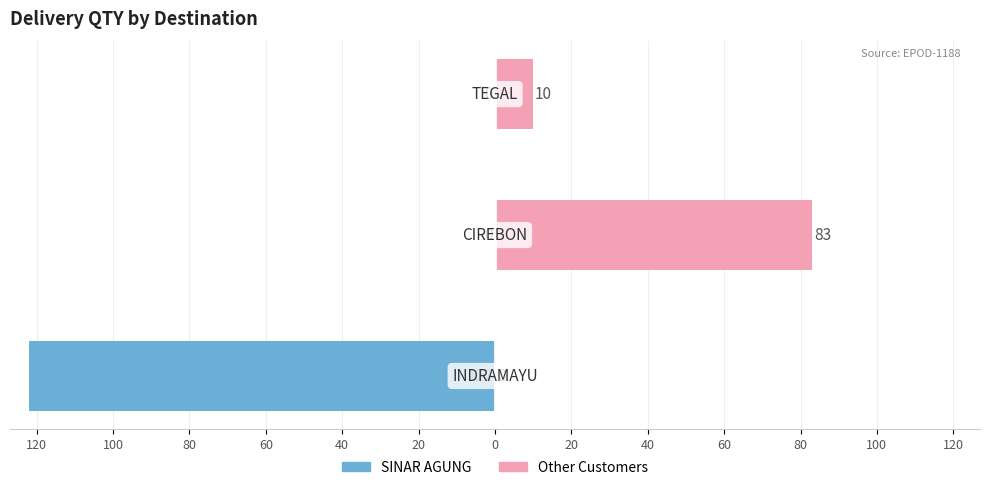

List the series in order of their overall mean, lowest first.

SINAR AGUNG, Other Customers